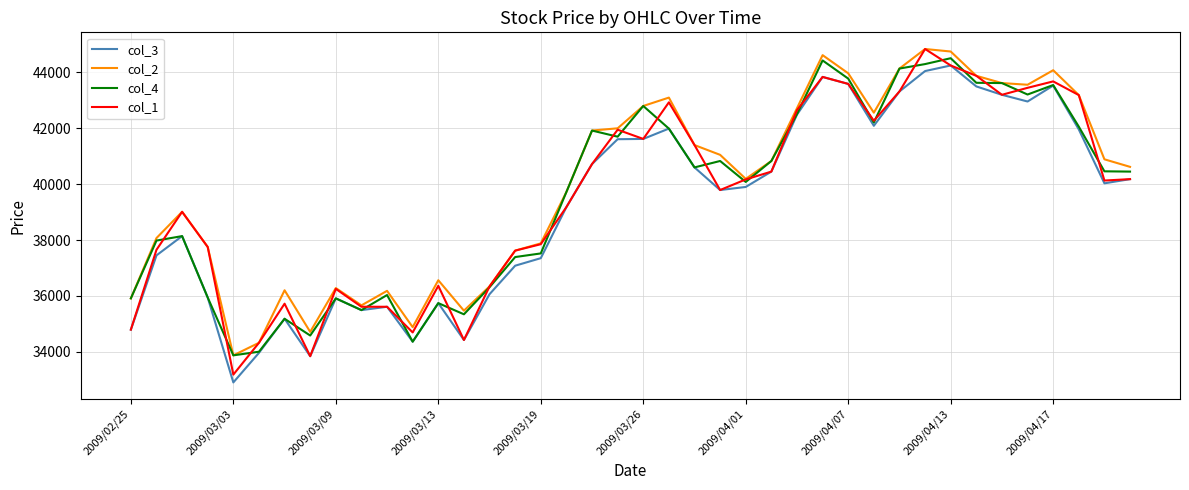

What is the smallest value displayed?

32900